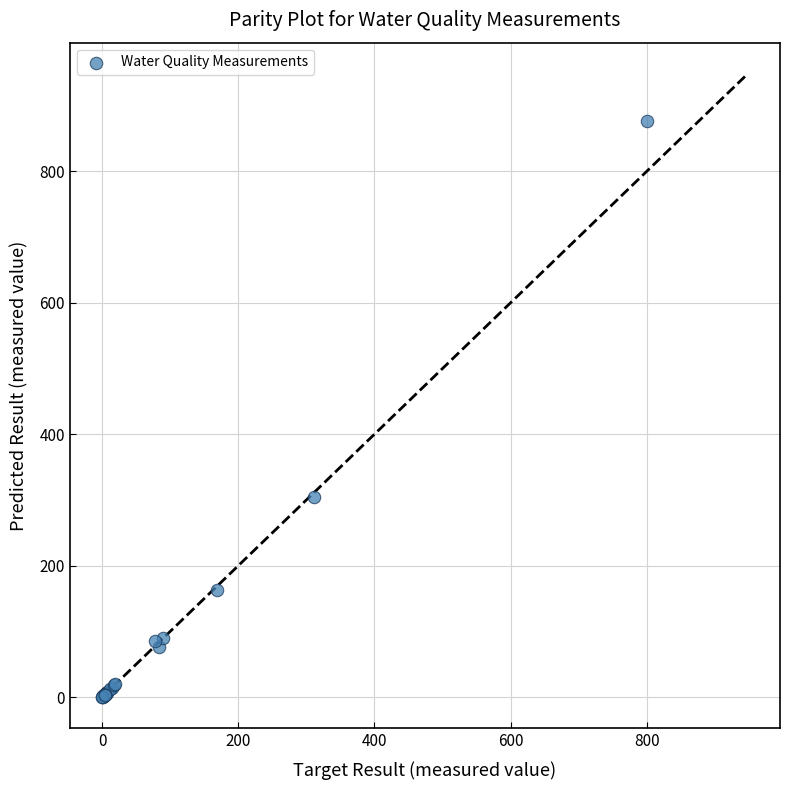

What Y value in the scatter plot is closest to 438?

304.7